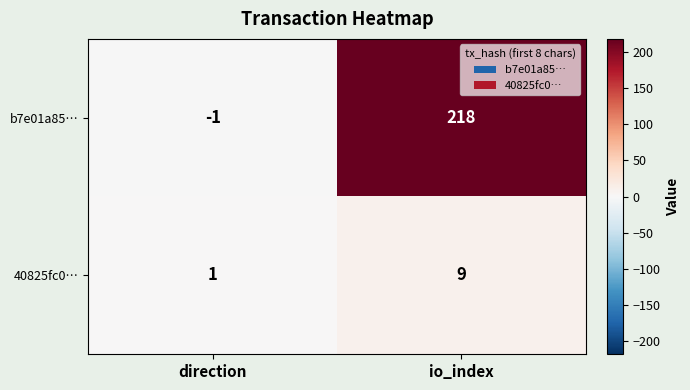

What is the average value of the 40825fc0… series?

5